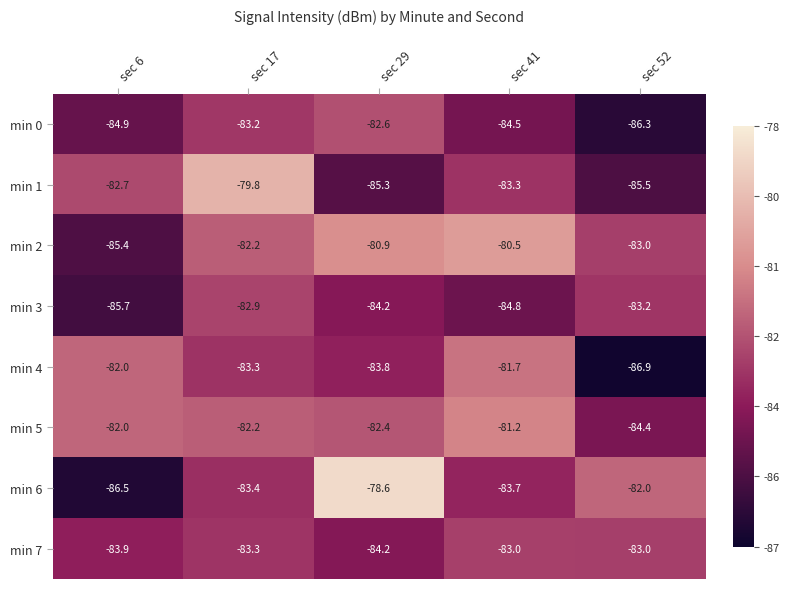

The value of min 2 at sec 41 is -120.8. True or false?

False